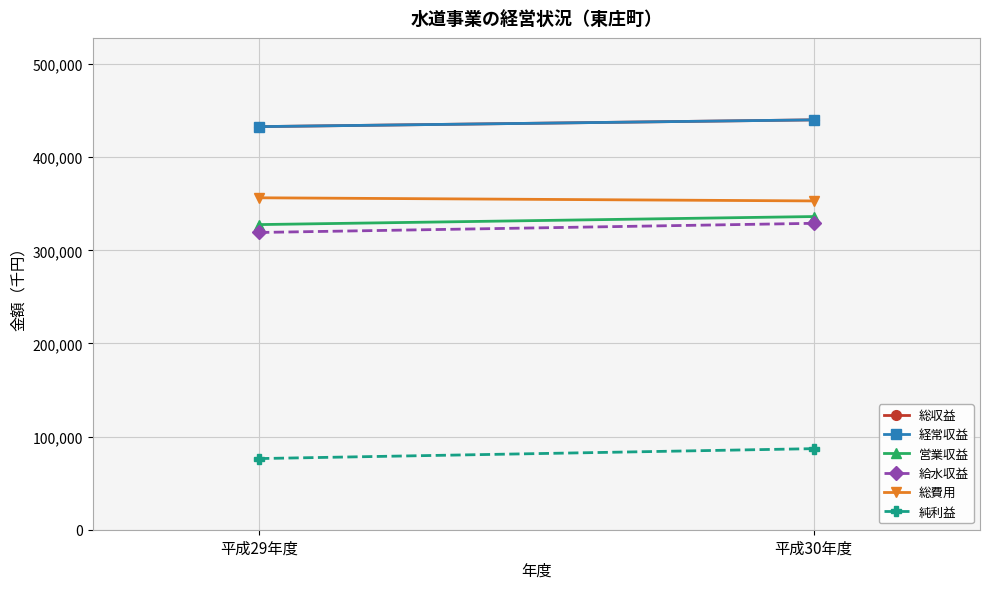

Reading left to right, extract all data points from this chart.

総収益: 432829	440097
経常収益: 432829	440086
営業収益: 327644	336277
給水収益: 319183	329015
総費用: 356427	353050
純利益: 76402	87047